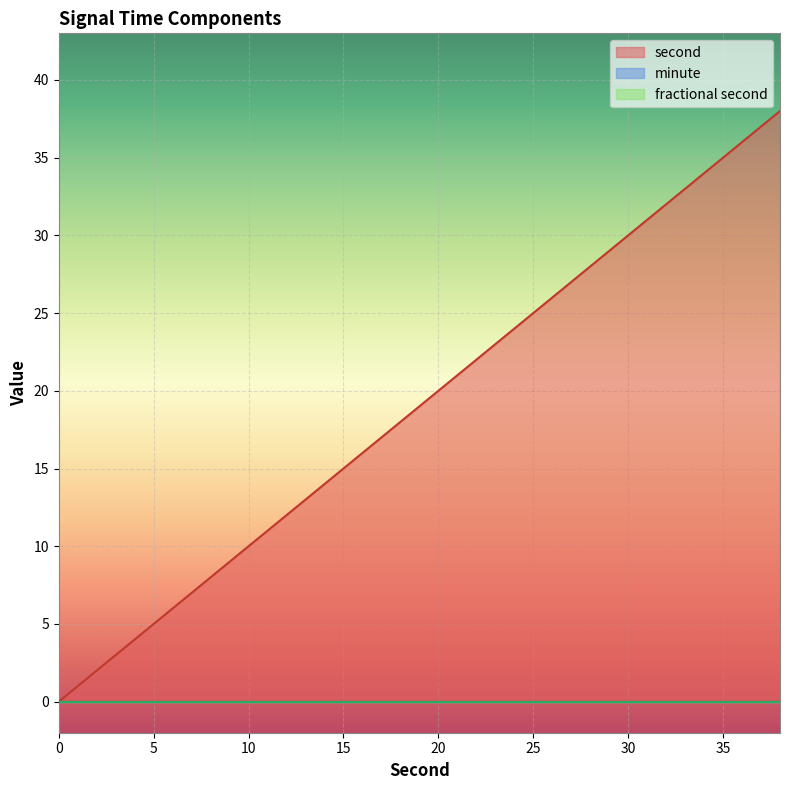

How many lines are shown in the chart?

3